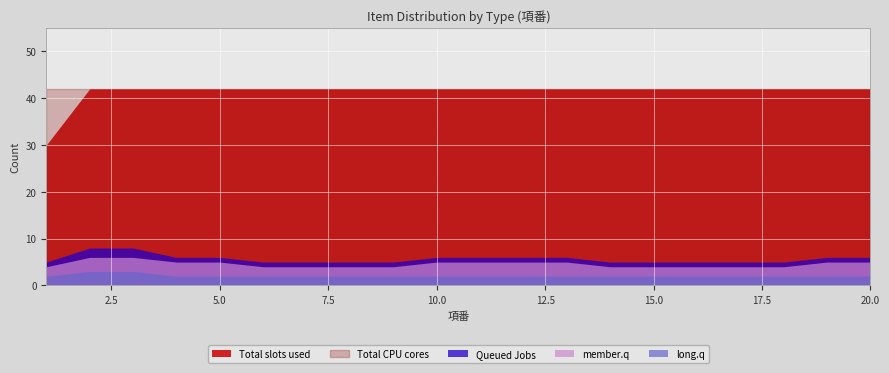

What is the value of the Total CPU cores point at the 2nd from the left?

42